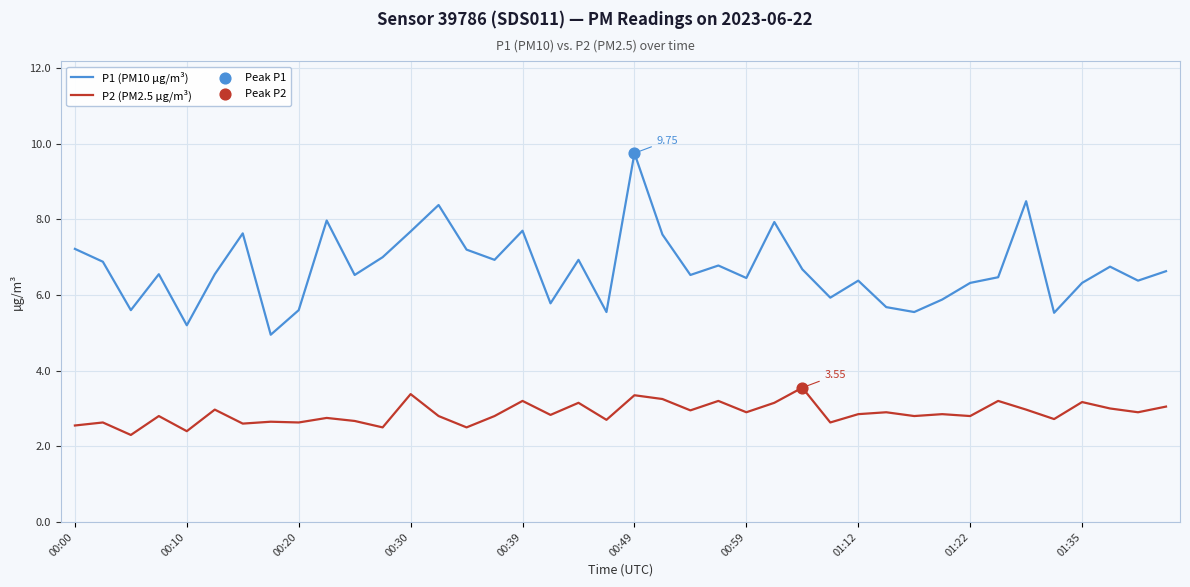

Which series has the largest total across all categories?

P1 (PM10 µg/m³)